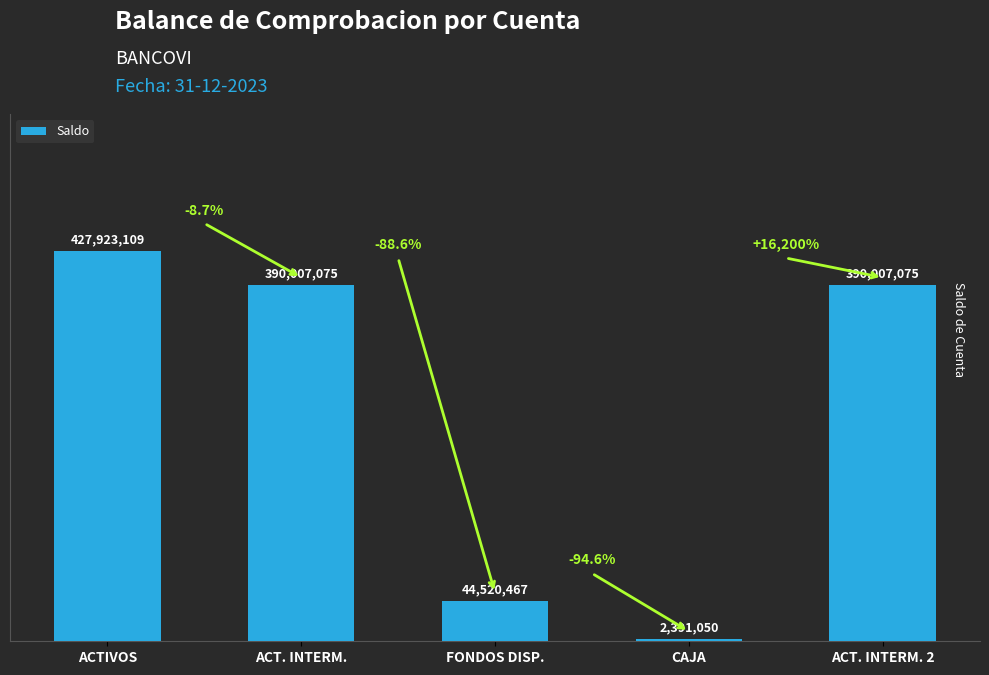

The value at CAJA is 2391049.6. True or false?

True